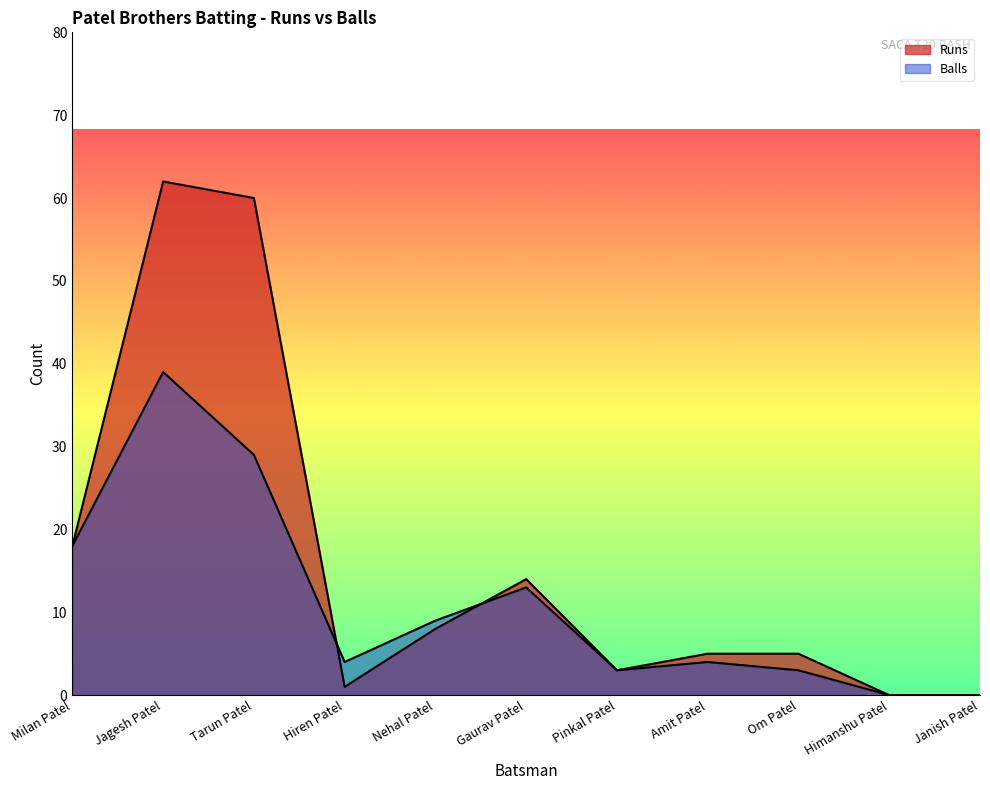

Is it true that Balls equals 0 at Janish Patel?

True